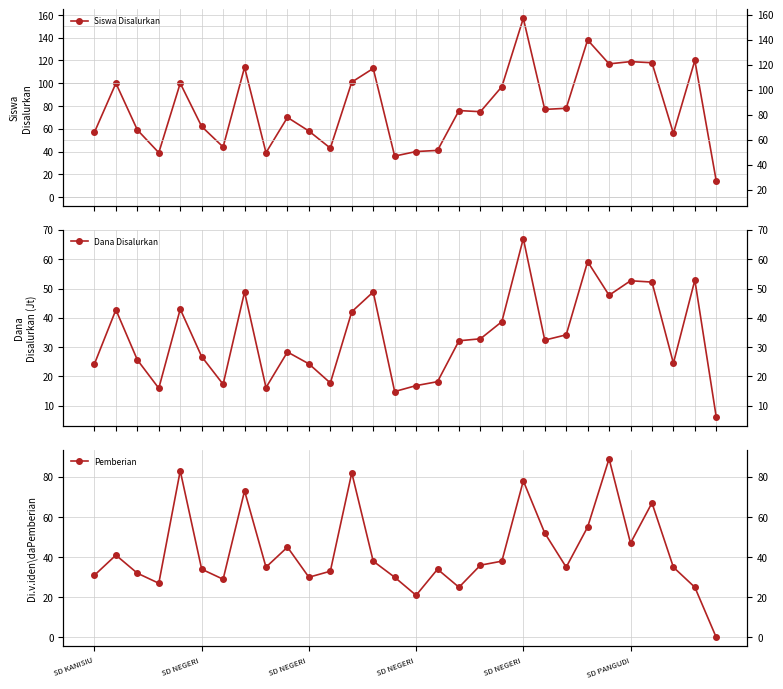

How many lines are shown in the chart?

3